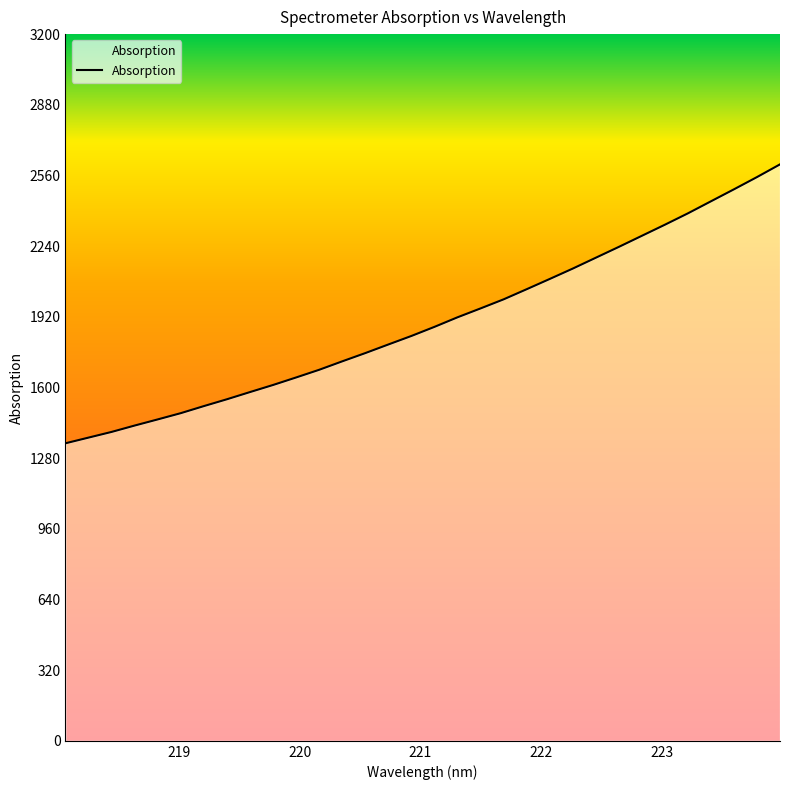

What is the difference between the maximum and minimum values?

1263.0